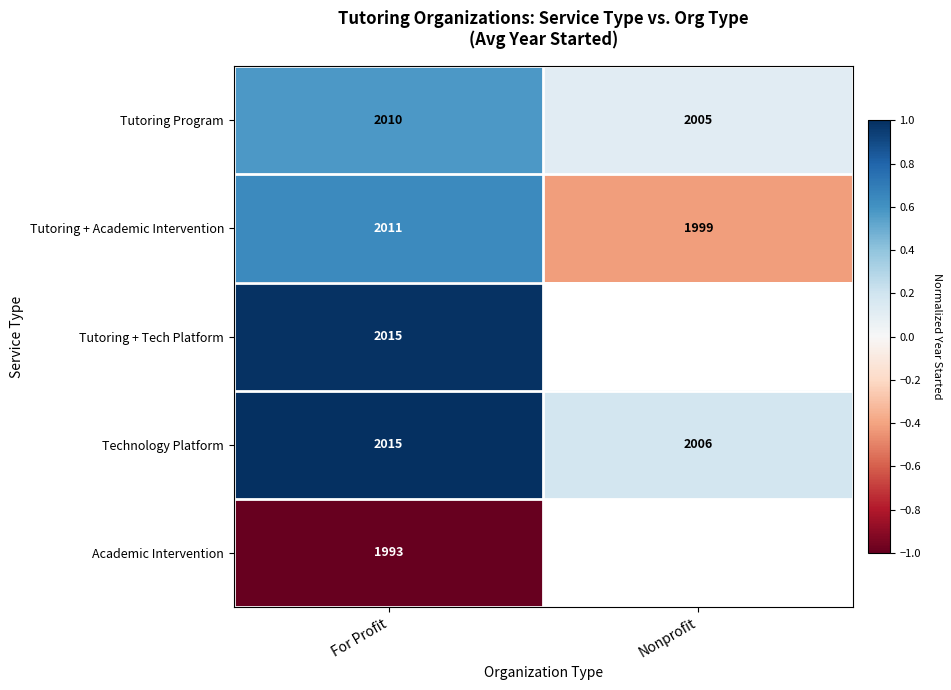

At which label does Technology Platform reach its minimum?

Nonprofit